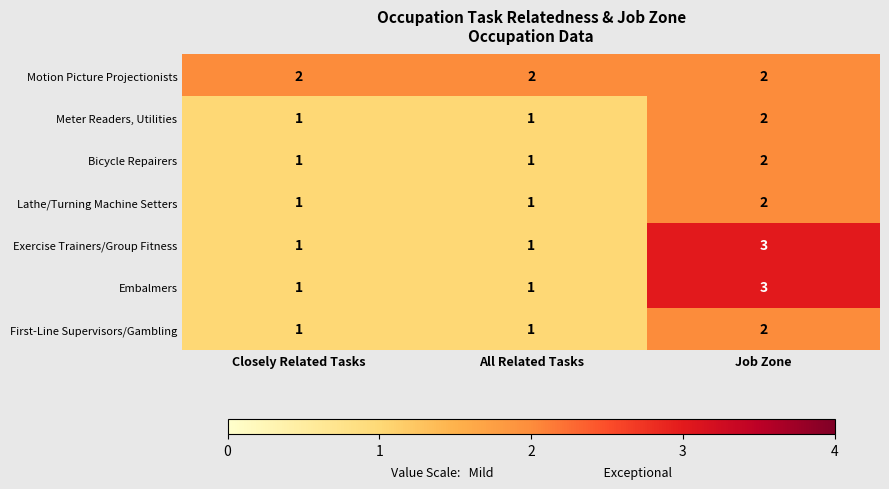

True or false: Exercise Trainers/Group Fitness has a value of 3 at Job Zone.

True